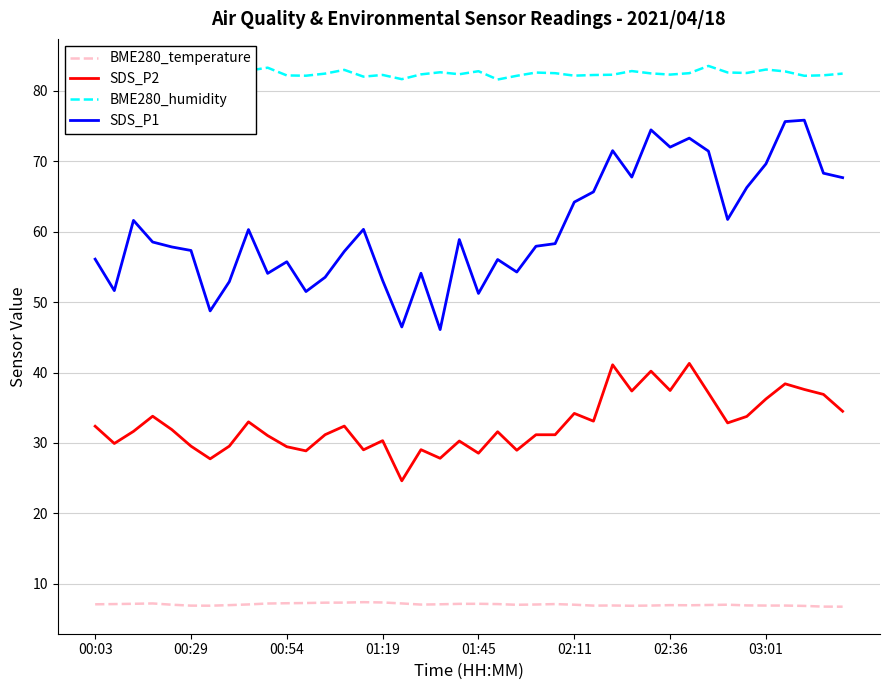

What is the minimum value for BME280_temperature?

6.8